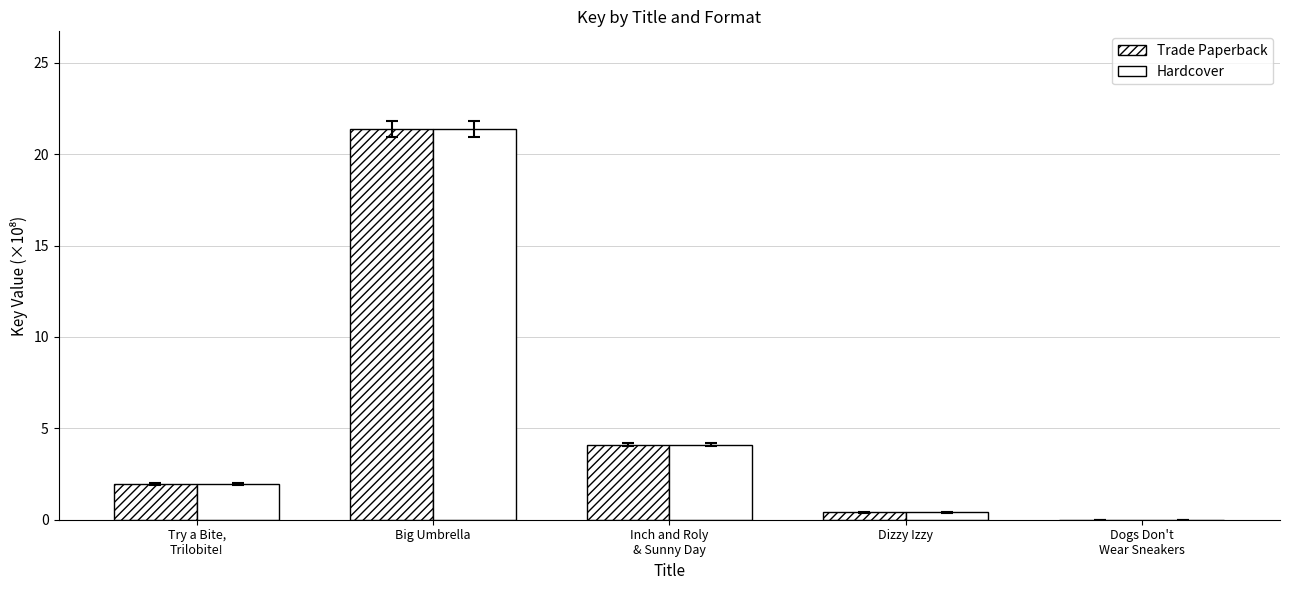

How many series are shown in this chart?

2